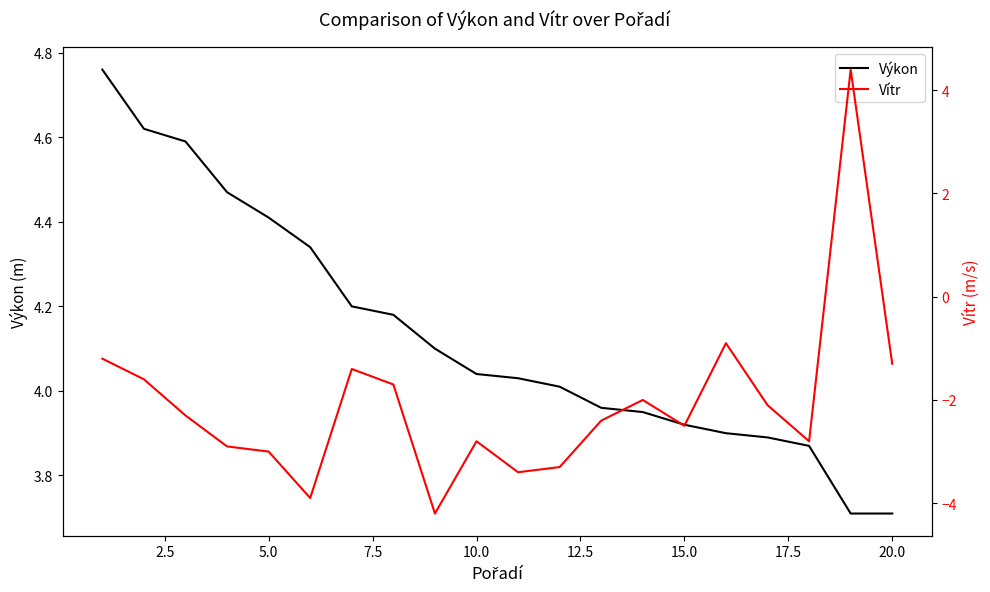

Is it true that Výkon equals 5.9 at 20.0?

False